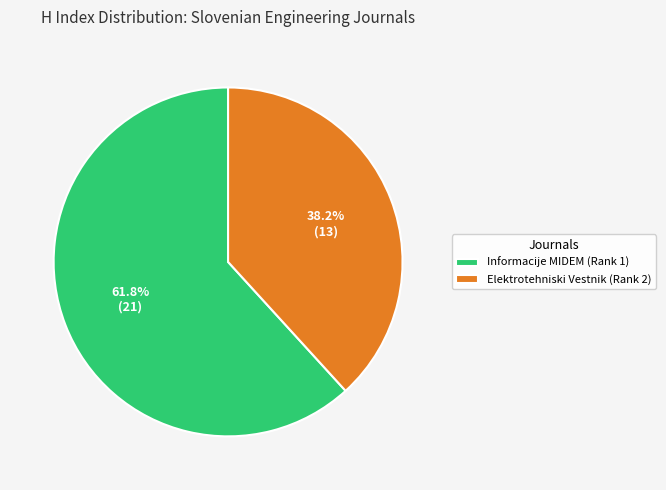

Which slice represents more than half of the pie?

Informacije MIDEM (Rank 1)